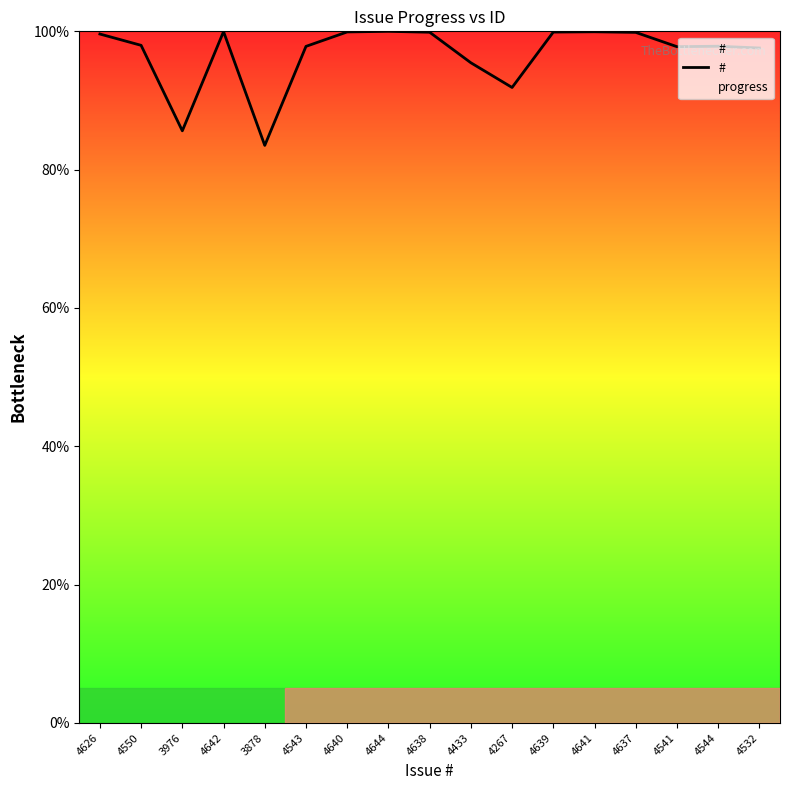

What position from the right is 3878?

13